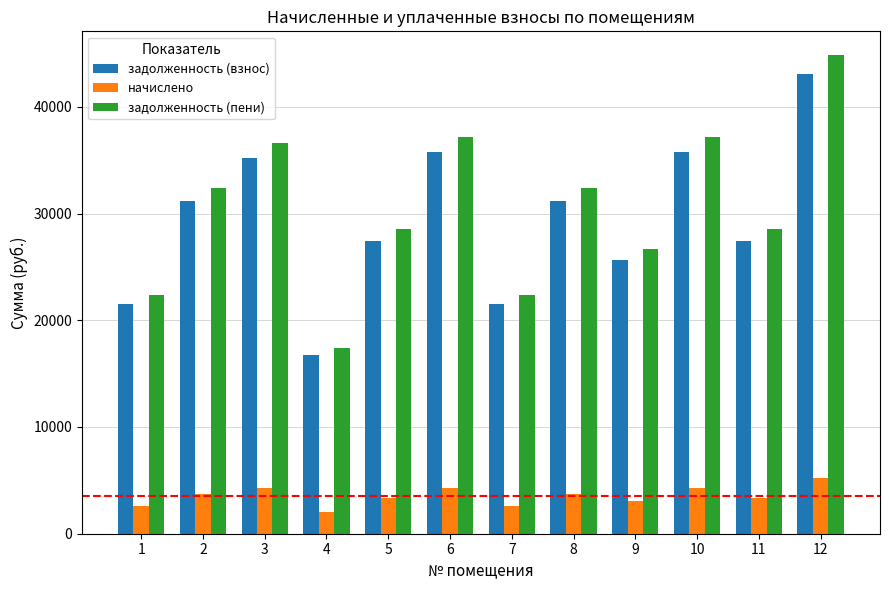

How many data points in задолженность (пени) are above 32409?

6